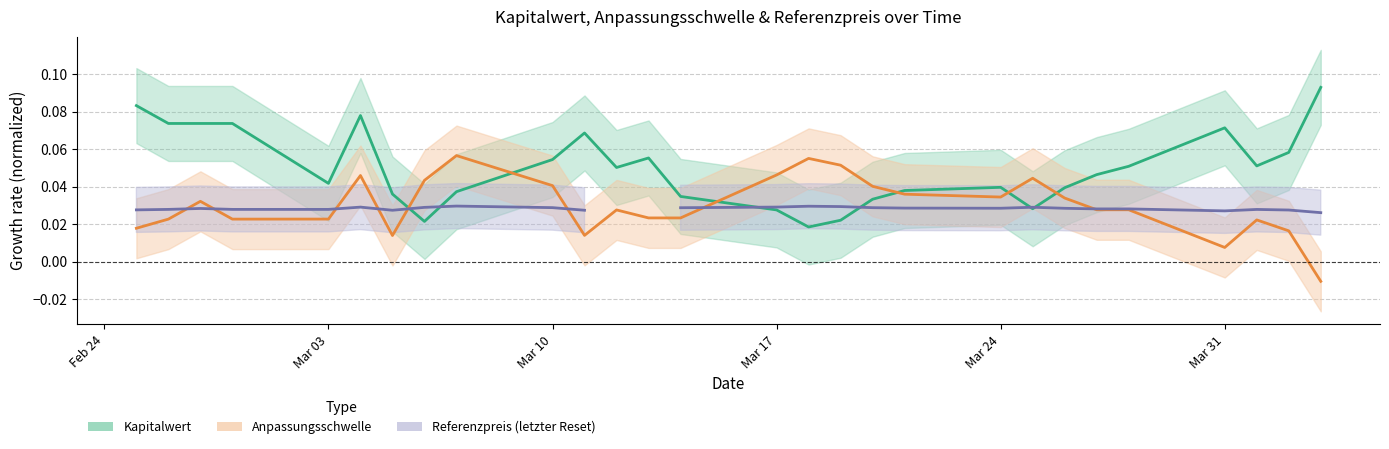

What is the total value across all series at 2025-02-25?

0.1